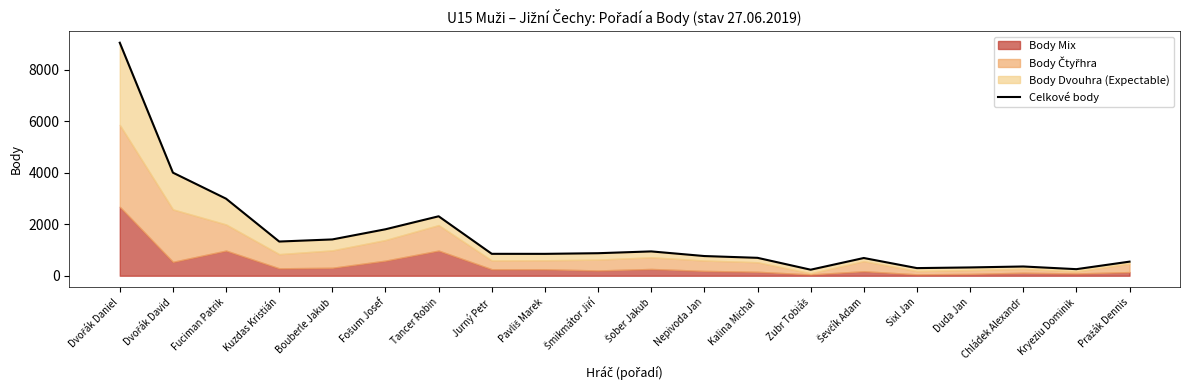

Between Zubr Tobiáš and Fošum Josef, which is larger?

Fošum Josef